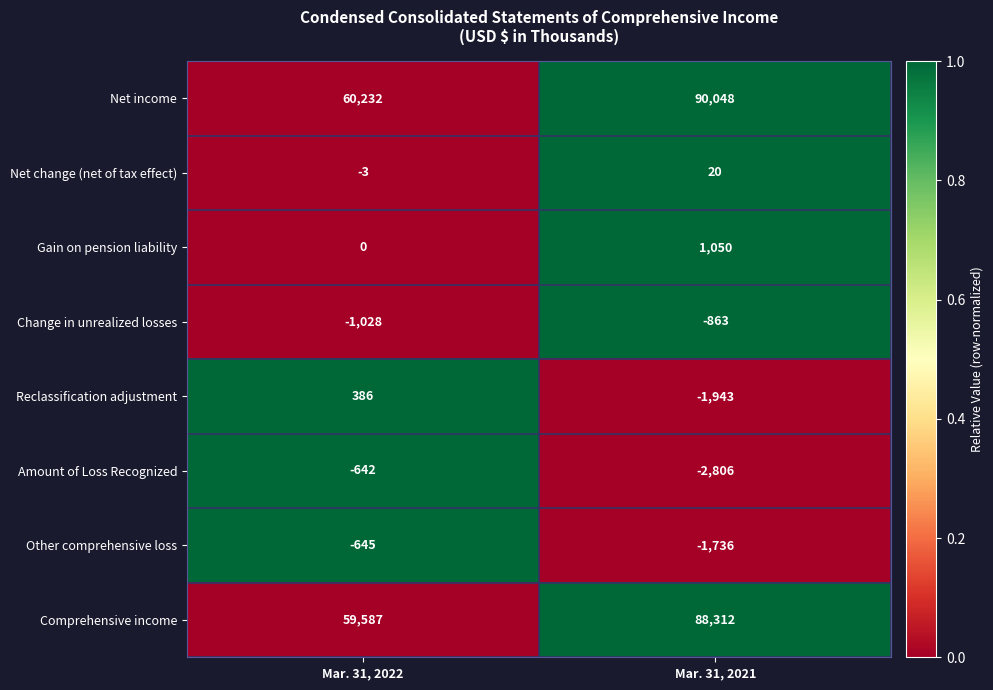

At which label does Amount of Loss Recognized reach its minimum?

Mar. 31, 2021